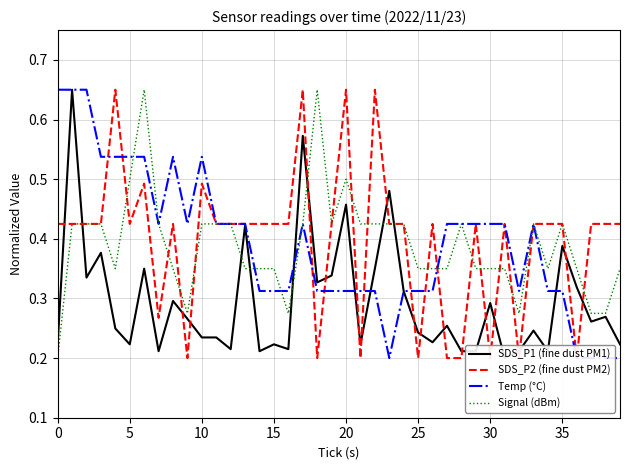

After their last crossing, which series has the higher values: Signal (dBm) or SDS_P1 (fine dust PM1)?

Signal (dBm)